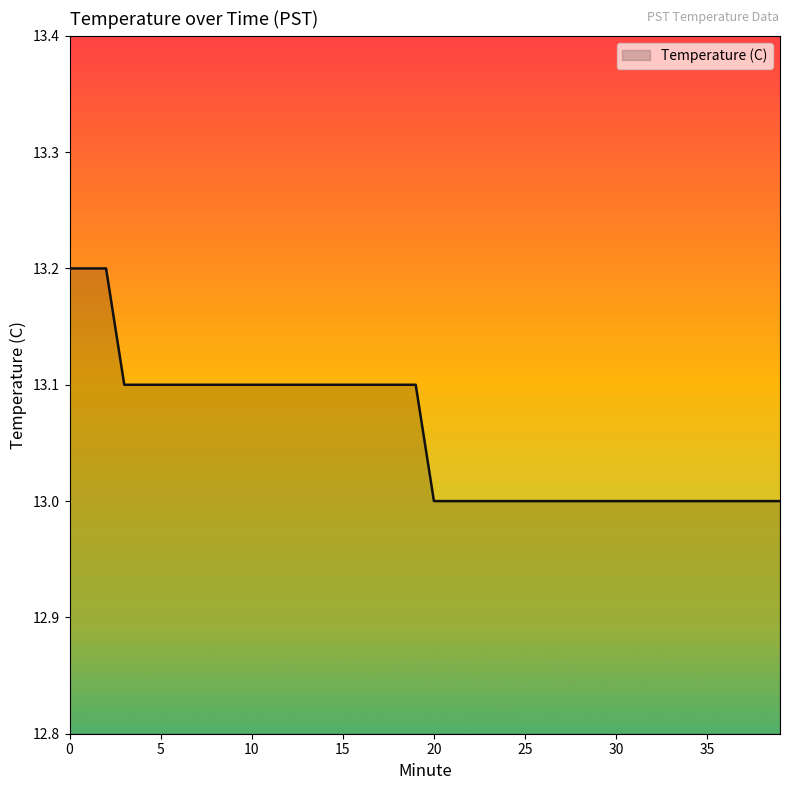

How many values are between 13 and 14?

40